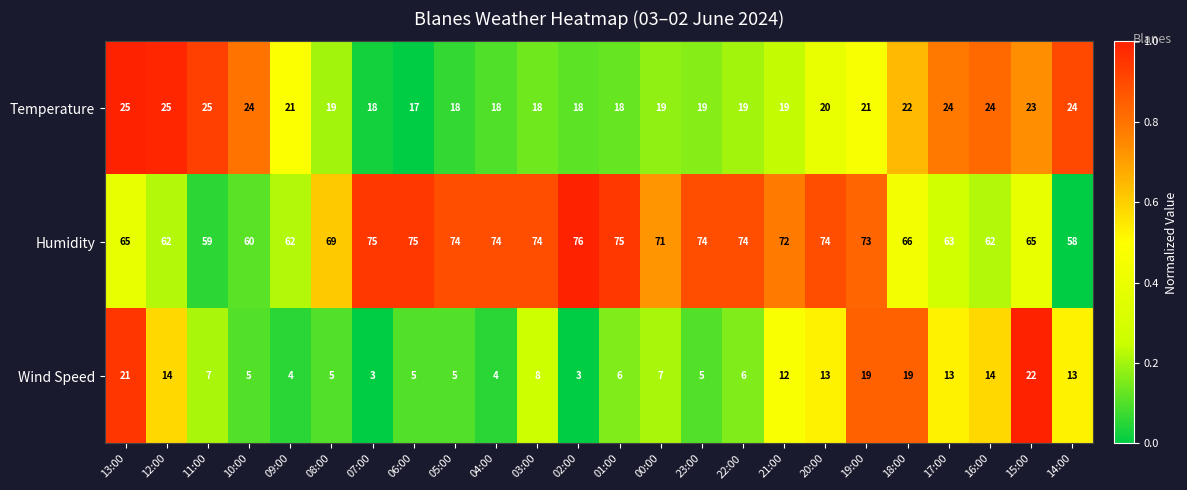

At 20:00, list the series in order from smallest to largest.

Wind Speed, Temperature, Humidity